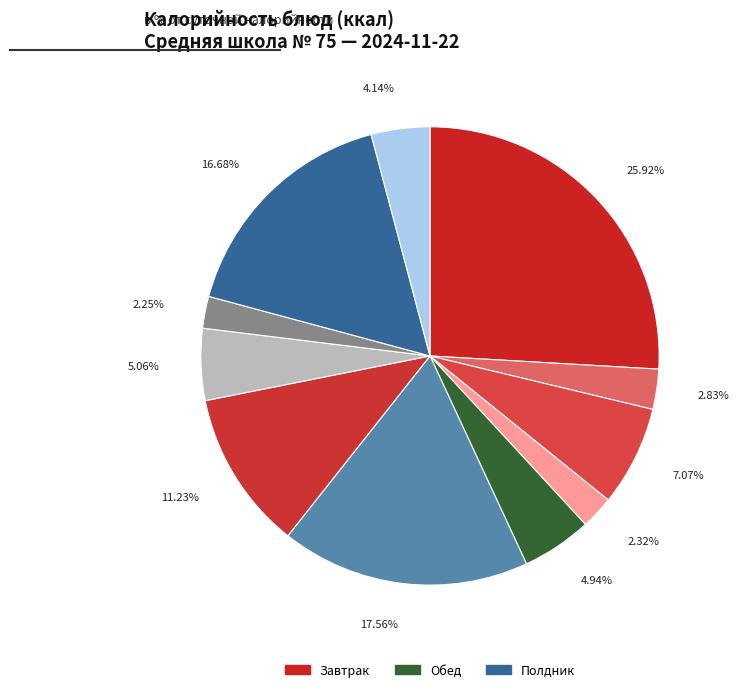

Which slice is the largest?

Блинчики с джемом